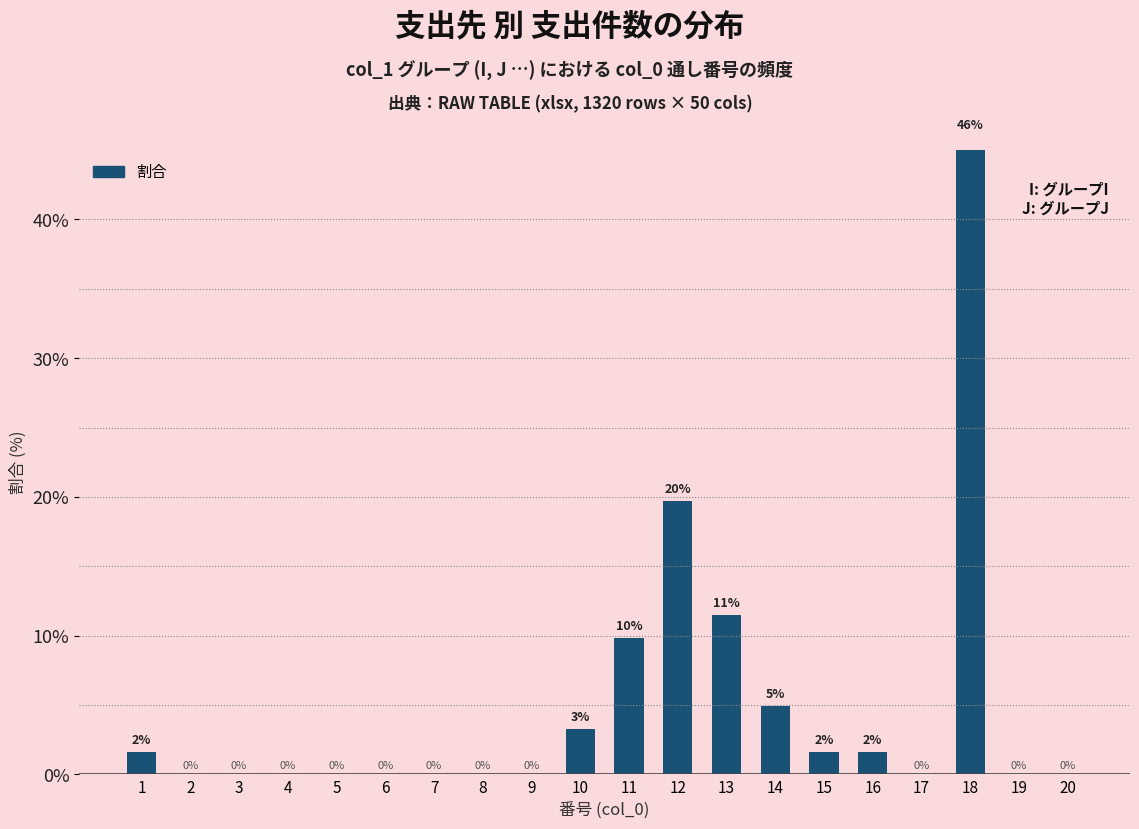

List the labels in order of value, largest first.

18, 12, 13, 11, 14, 10, 1, 15, 16, 2, 3, 4, 5, 6, 7, 8, 9, 17, 19, 20